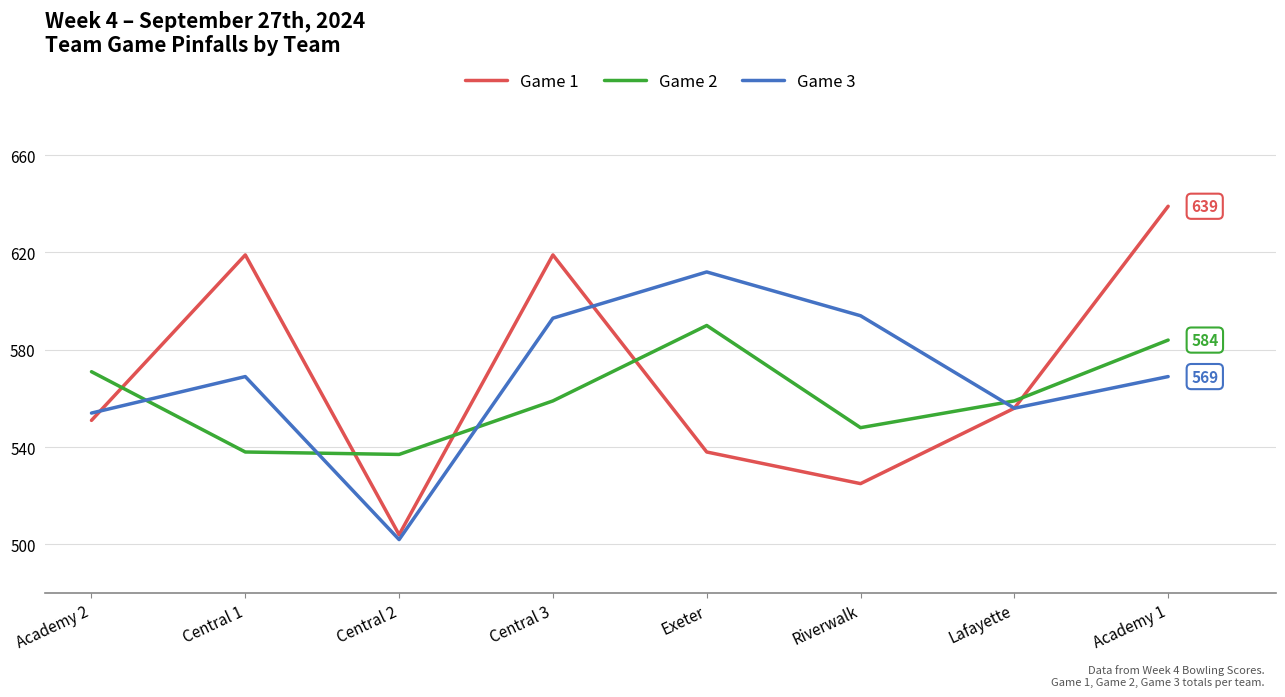

What is the highest value of the Game 2 series?

590